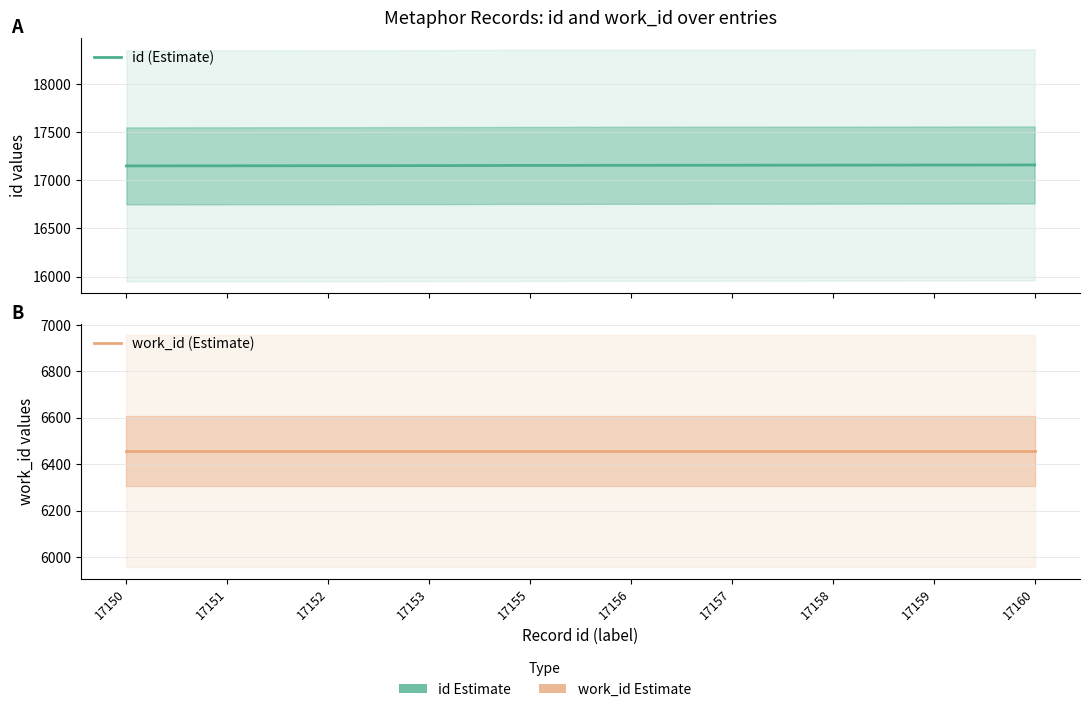

What is the maximum value for work_id (Estimate)?

6456